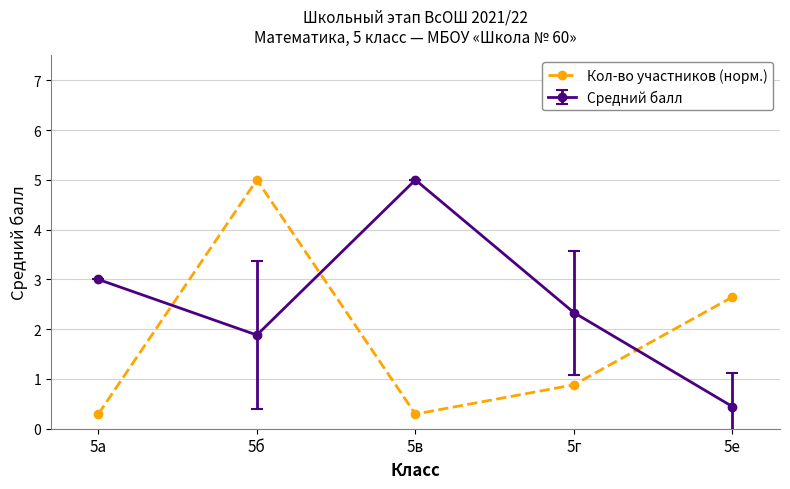

What is the lowest value of the Кол-во участников (норм.) series?

0.3